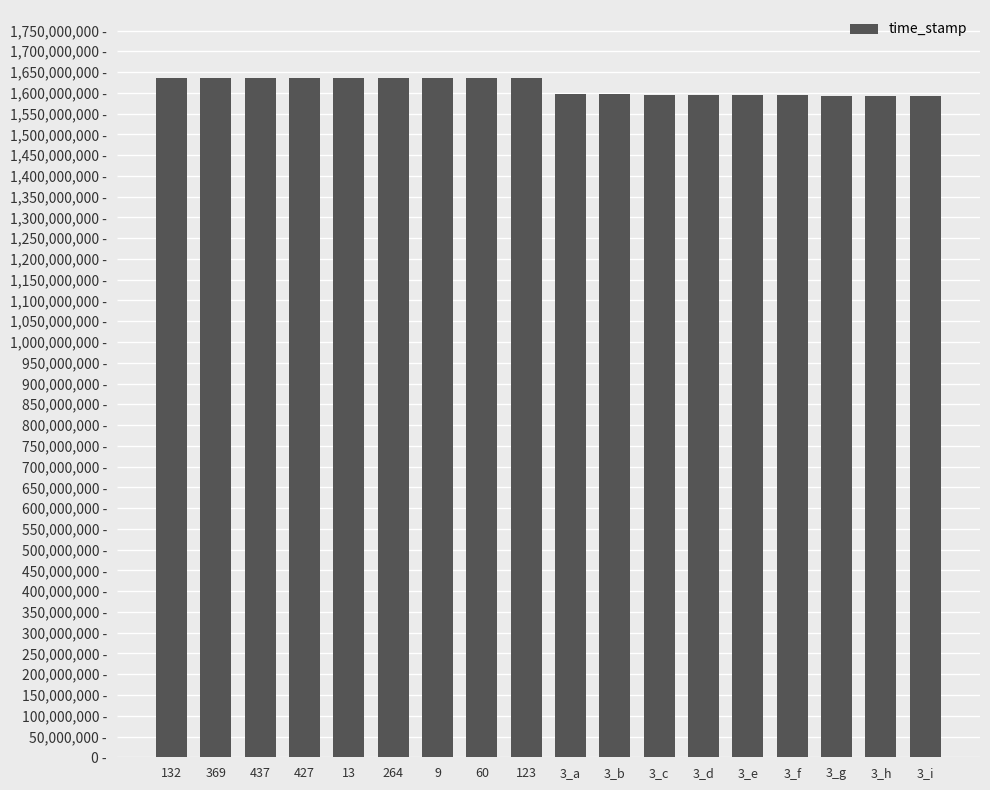

What is the label of the 17th bar from the left?

3_h